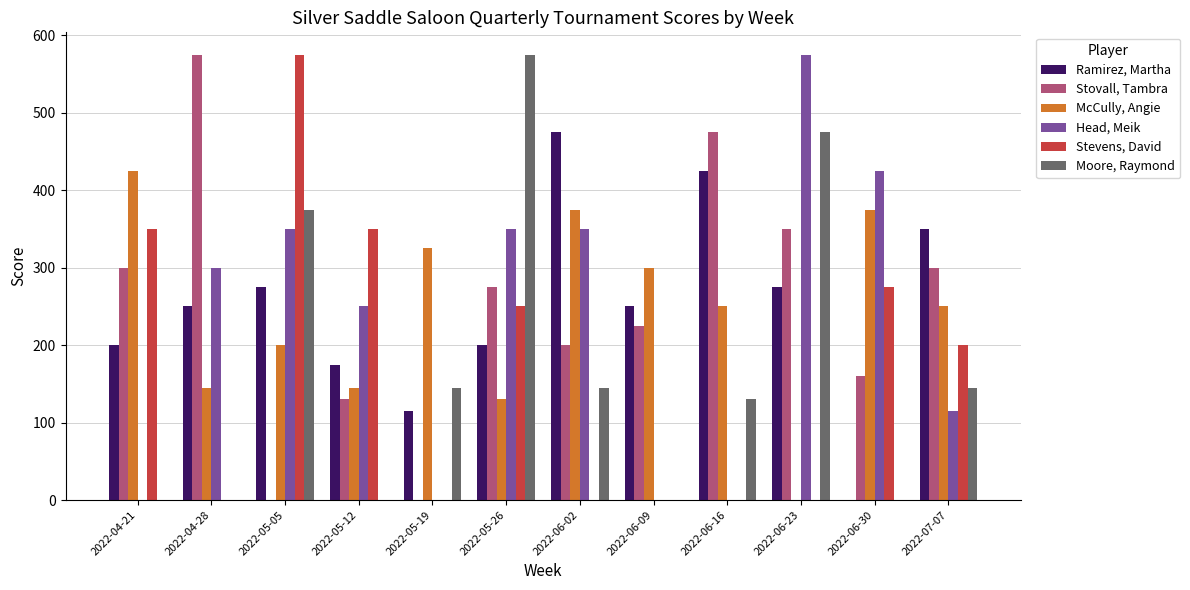

Is the value of Stovall, Tambra at 2022-06-02 greater than the value of McCully, Angie at 2022-04-28?

Yes